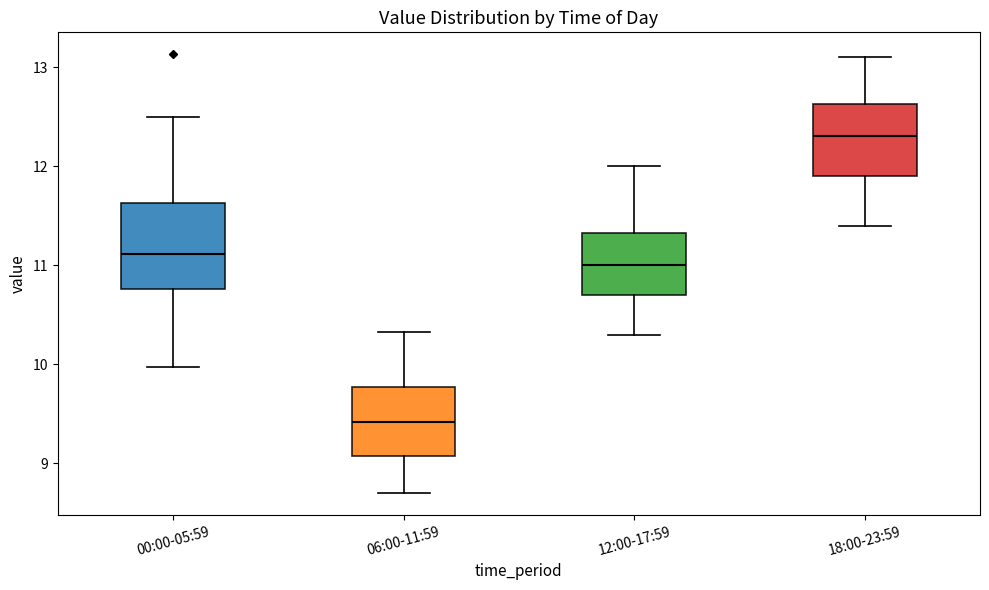

Where does the upper whisker of the box for 12:00-17:59 end on the y-axis? The values are not printed on the chart, so give them approximately, as read against the axis.

12.0